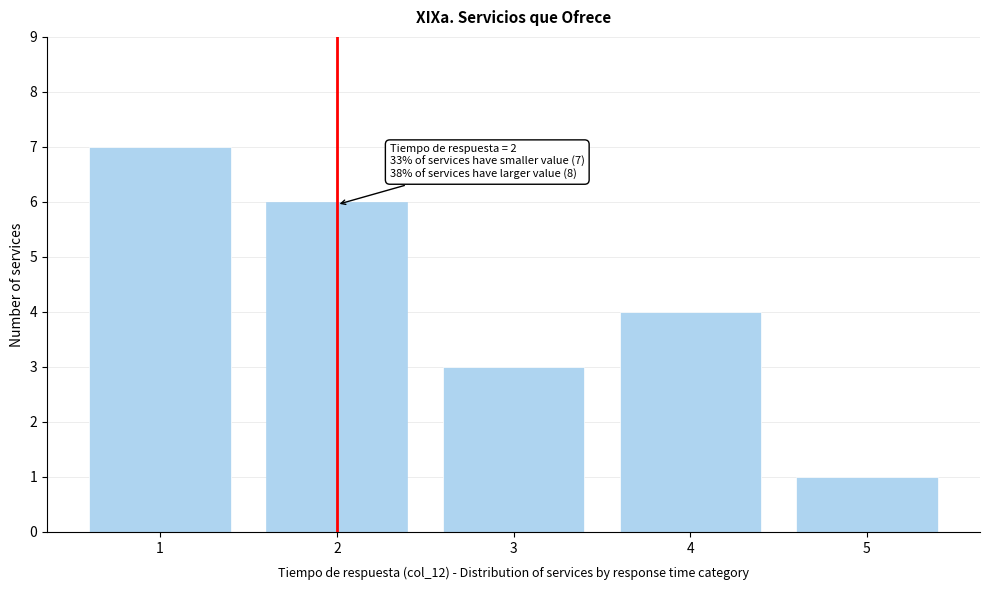

Reading right to left, list all the values displayed in this chart.

5=1	4=4	3=3	2=6	1=7